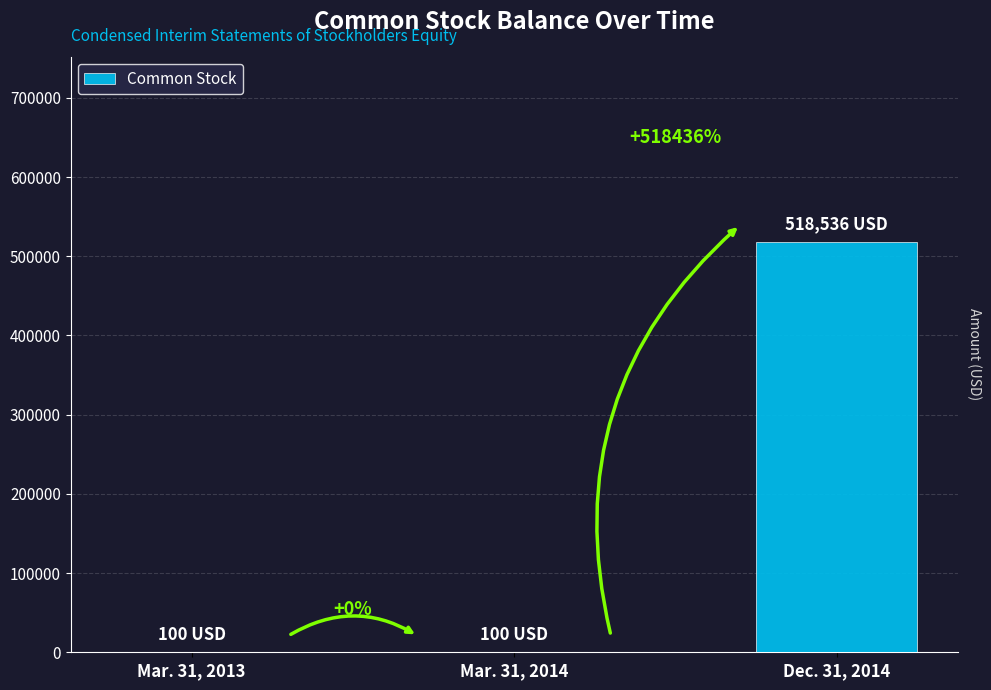

Reading right to left, what are all the values shown in this chart?

Dec. 31, 2014=518536	Mar. 31, 2014=100	Mar. 31, 2013=100